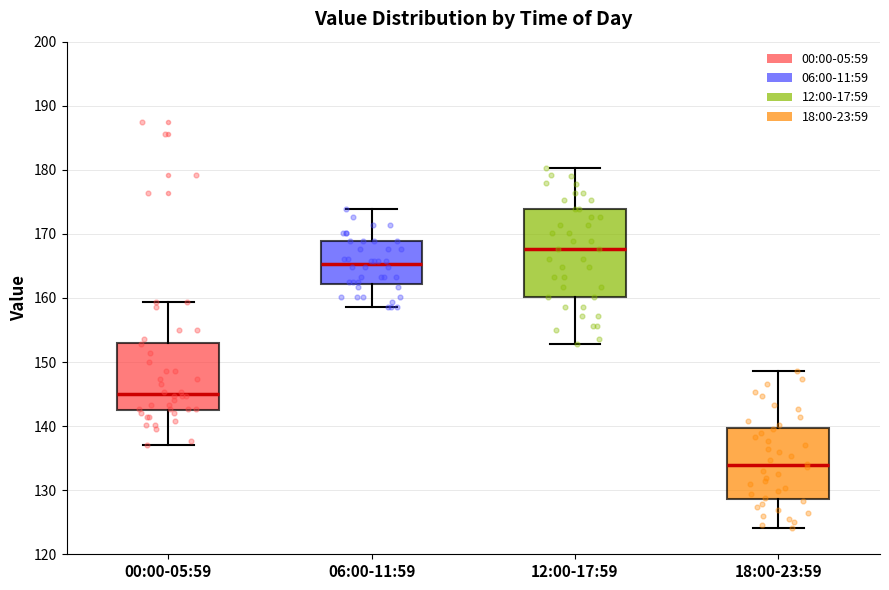

Reading left to right, transcribe this box plot: for each box, give where its median line is, the range the box spans, and where its two whiskers end, as read against the y-axis. The values are not printed on the chart, so give them approximately, as read against the axis.

00:00-05:59: median 145, box 143 to 153, whiskers 137 to 159
06:00-11:59: median 165, box 162 to 169, whiskers 159 to 174
12:00-17:59: median 168, box 160 to 174, whiskers 153 to 180
18:00-23:59: median 134, box 129 to 140, whiskers 124 to 149